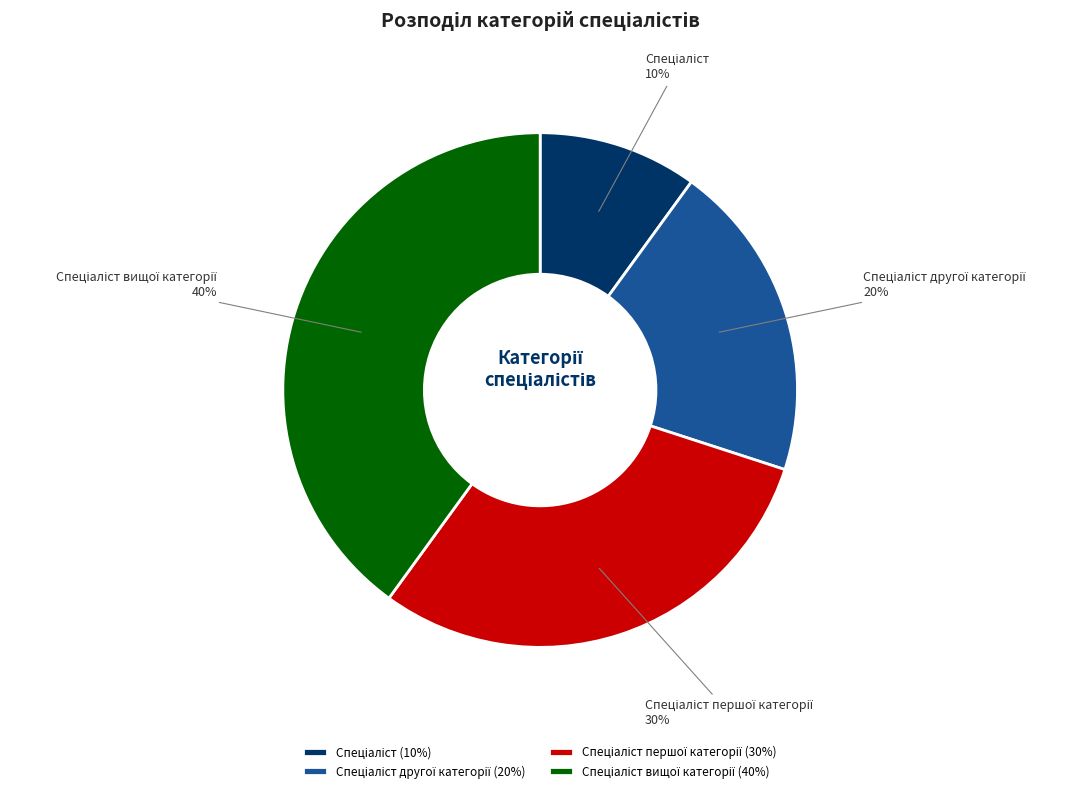

Is there a majority slice in this chart?

No